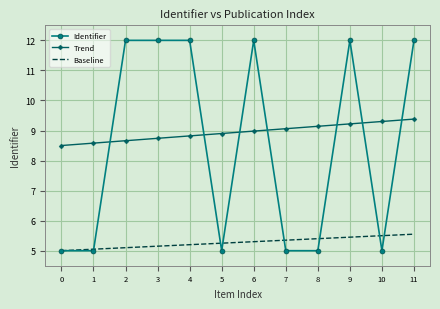

The Identifier series shows 6.9 at 7. True or false?

False